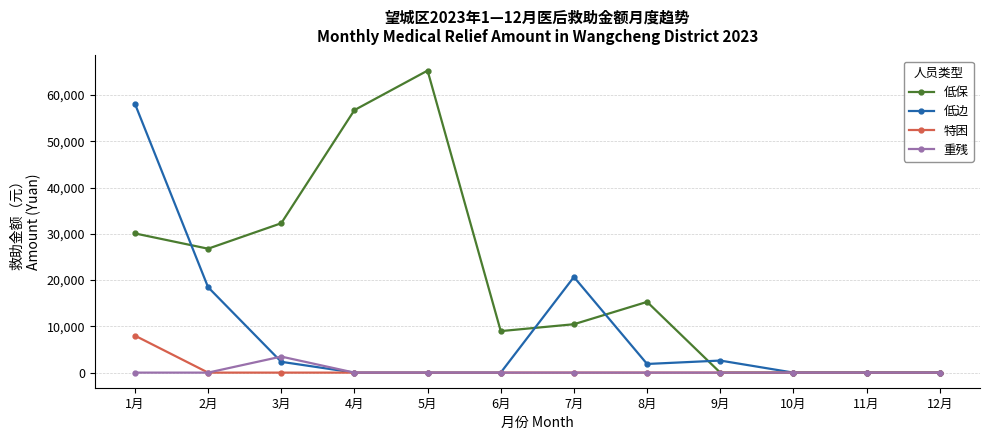

Between 1月 and 11月, which series saw the biggest shift?

低边